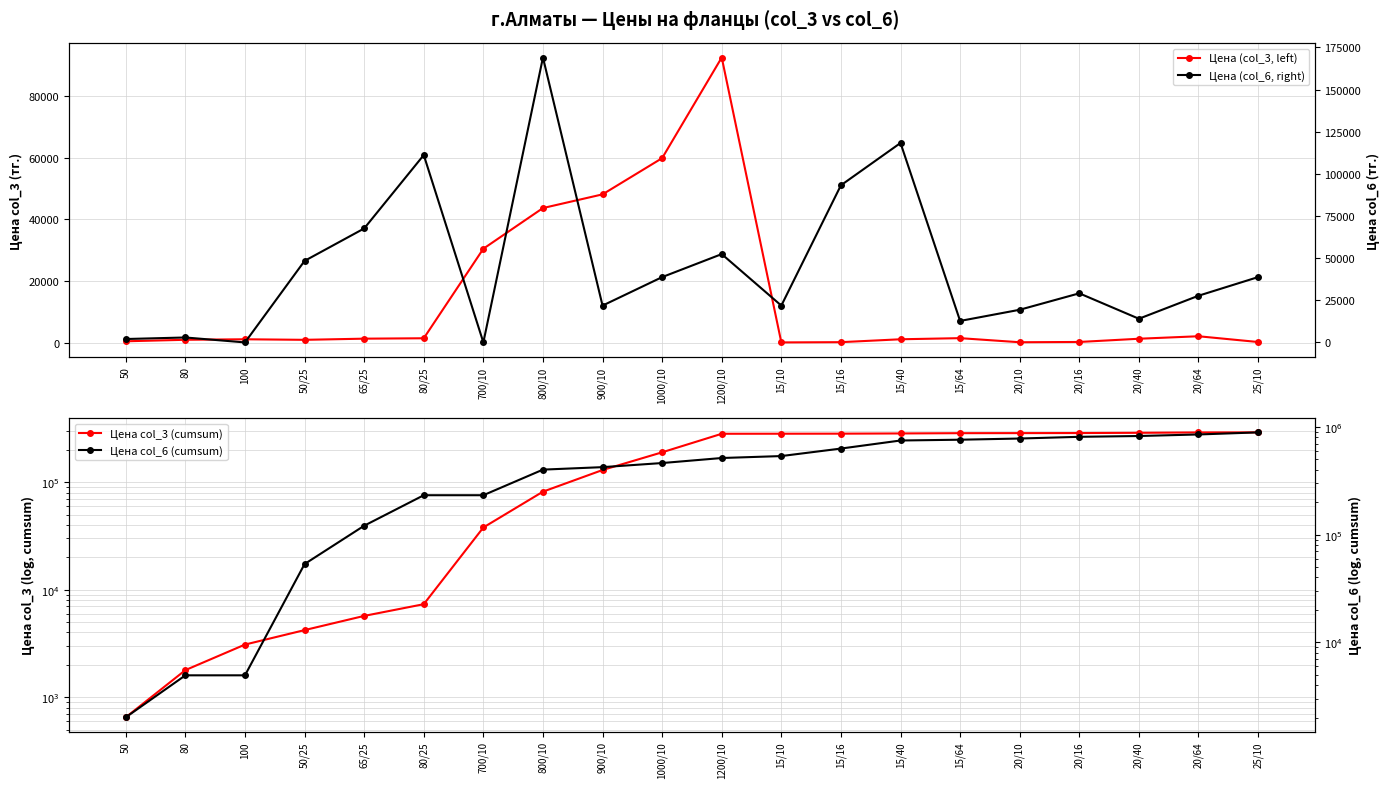

List the series in order of their peak value, lowest first.

Цена (col_3, left), Цена (col_6, right), Цена col_3 (cumsum), Цена col_6 (cumsum)